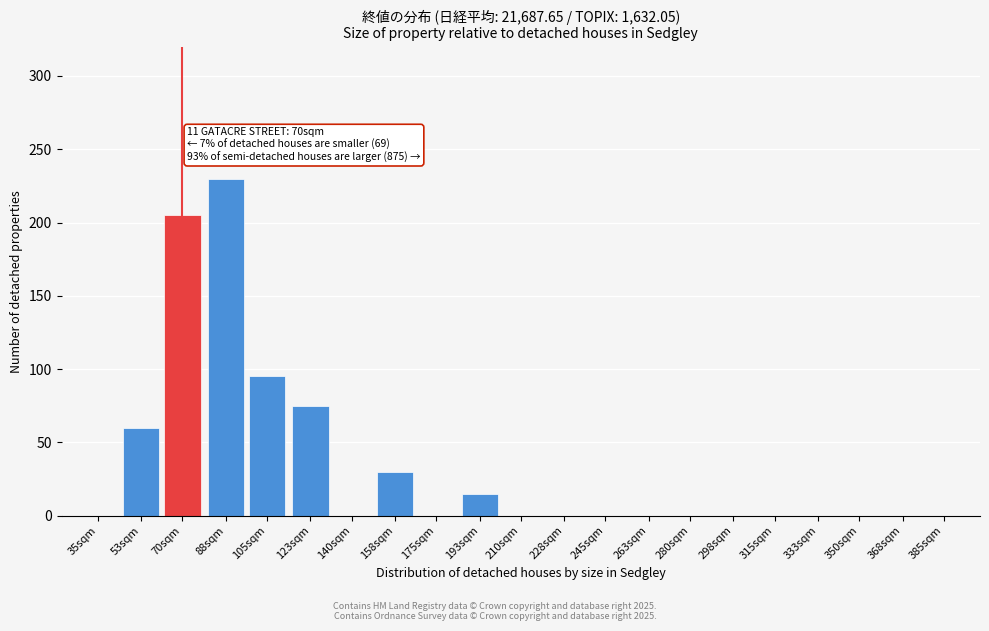

Reading left to right, list all the values displayed in this chart.

35sqm=0	53sqm=60	70sqm=205	88sqm=230	105sqm=95	123sqm=75	140sqm=0	158sqm=30	175sqm=0	193sqm=15	210sqm=0	228sqm=0	245sqm=0	263sqm=0	280sqm=0	298sqm=0	315sqm=0	333sqm=0	350sqm=0	368sqm=0	385sqm=0